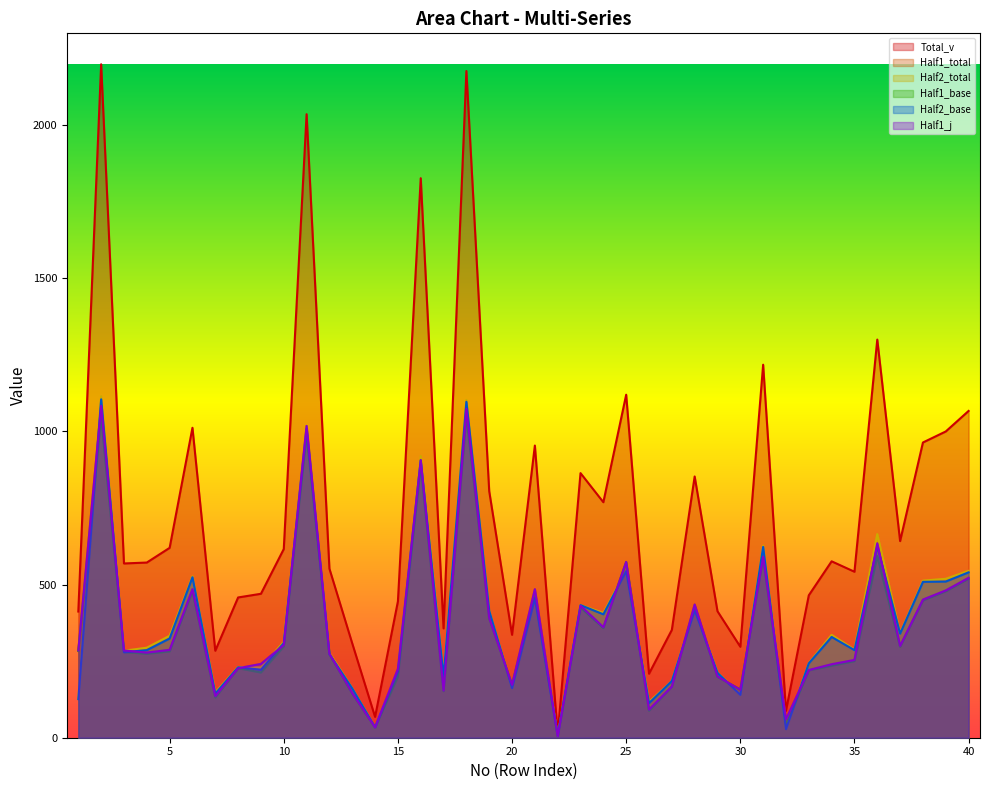

How many values in the Half1_base series are below 282?

20